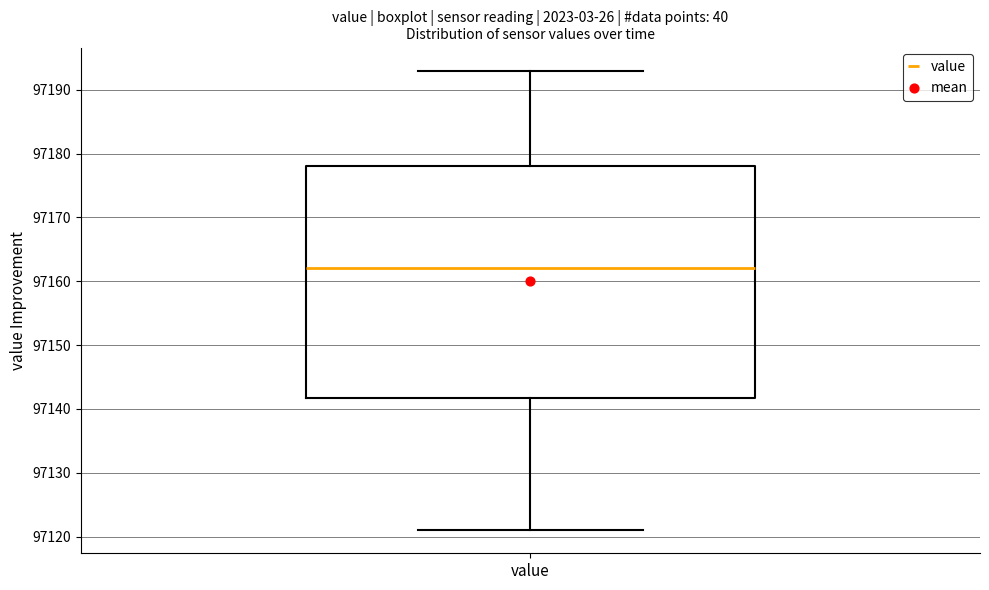

Read this box plot against the y-axis: the position of the median line, the range covered by the box, and the ends of both whiskers. The values are not printed on the chart, so give them approximately, as read against the axis.

median 97162, box 97142 to 97178, whiskers 97121 to 97193